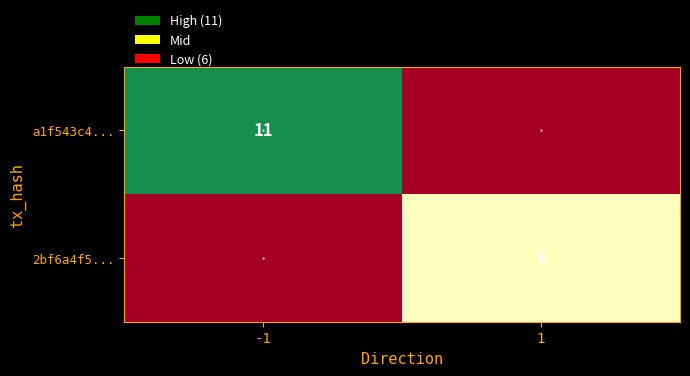

The 2bf6a4f5... series shows 6 at 1. True or false?

True